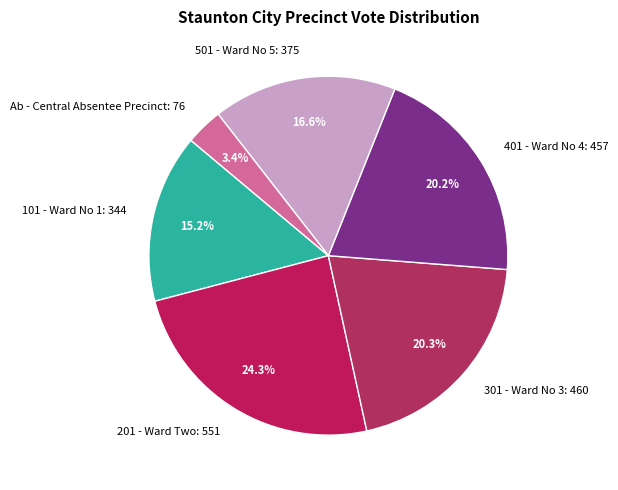

Does 201 - Ward Two represent more than half of the total?

No